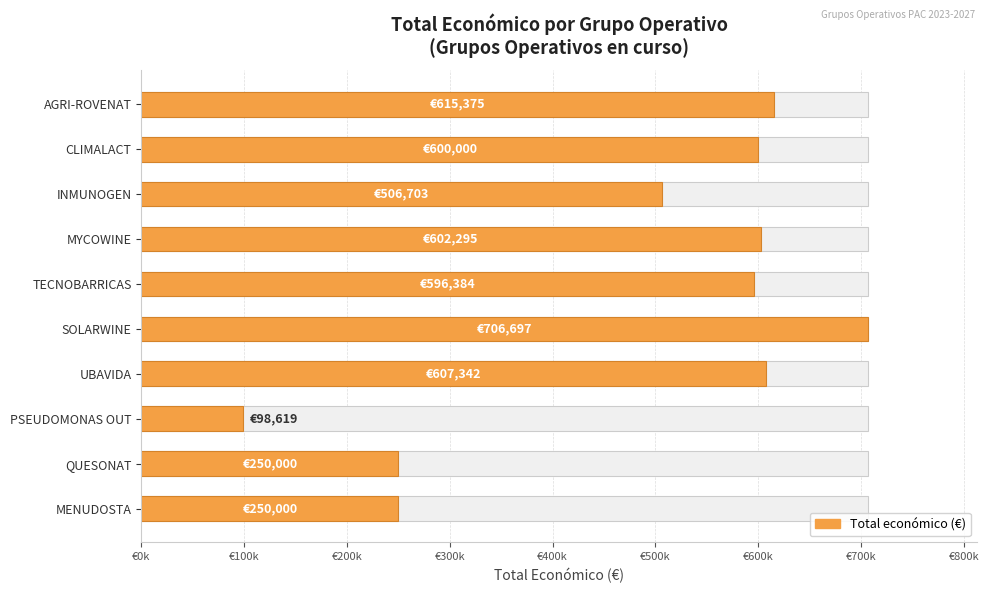

Does the chart contain any negative values?

No